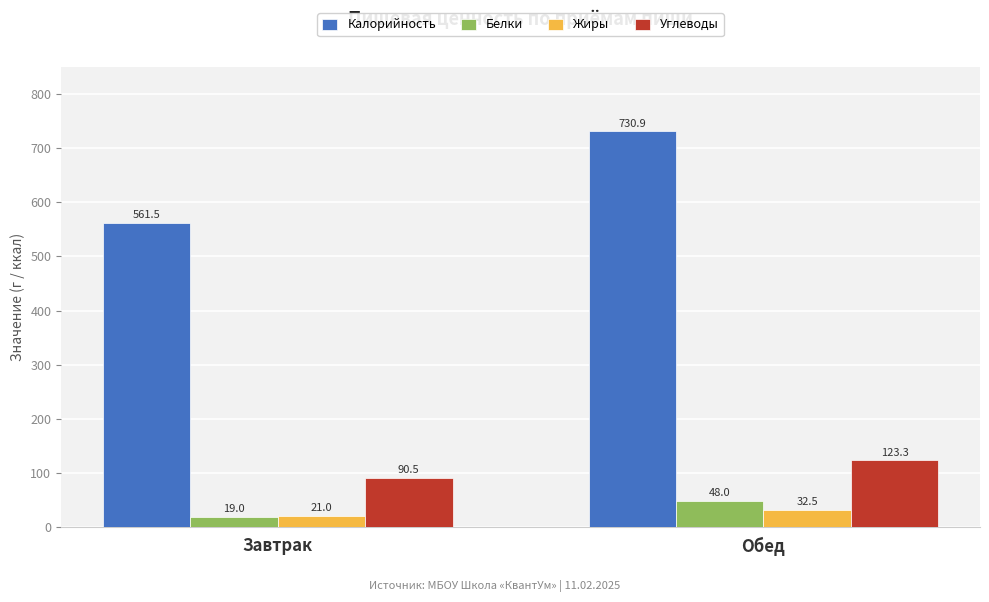

The Белки series shows 48.0 at Обед. True or false?

True